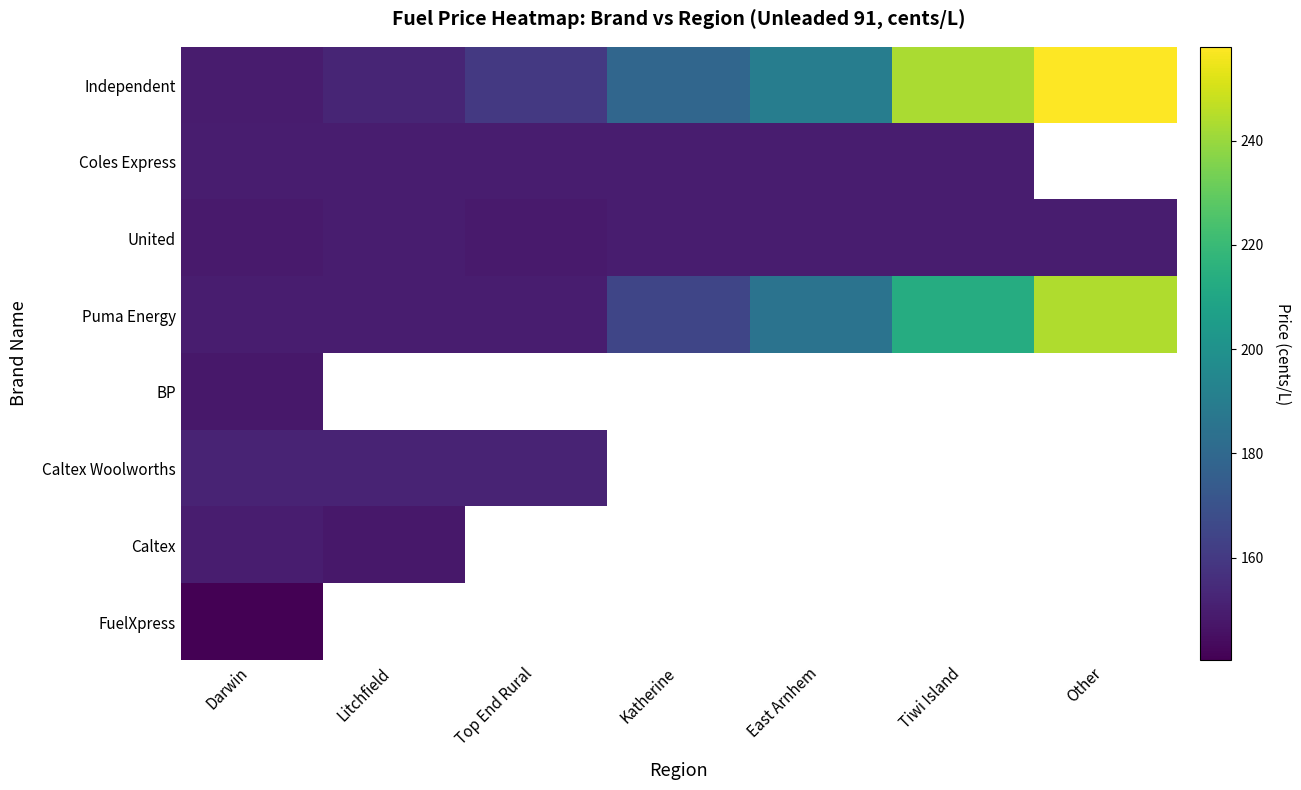

Between Litchfield and Tiwi Island, which series saw the biggest shift?

Independent